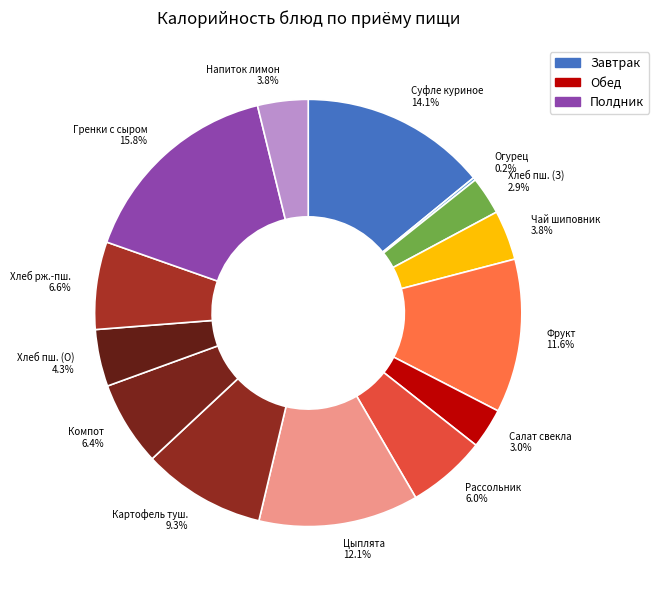

Approximately how many times larger is the value at Чай шиповник compared to Суфле куриное?

0.3